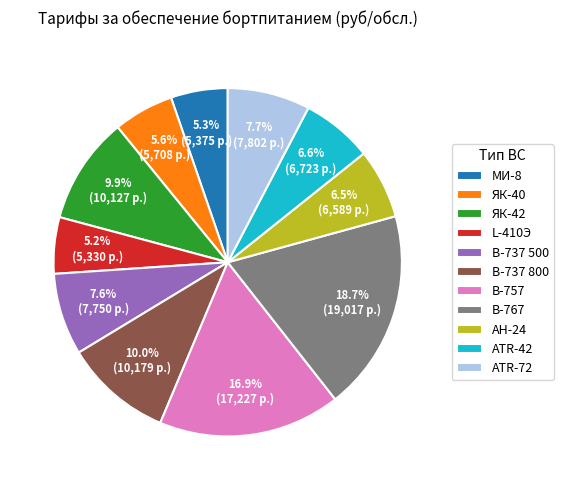

What is the largest slice in the pie chart?

В-767